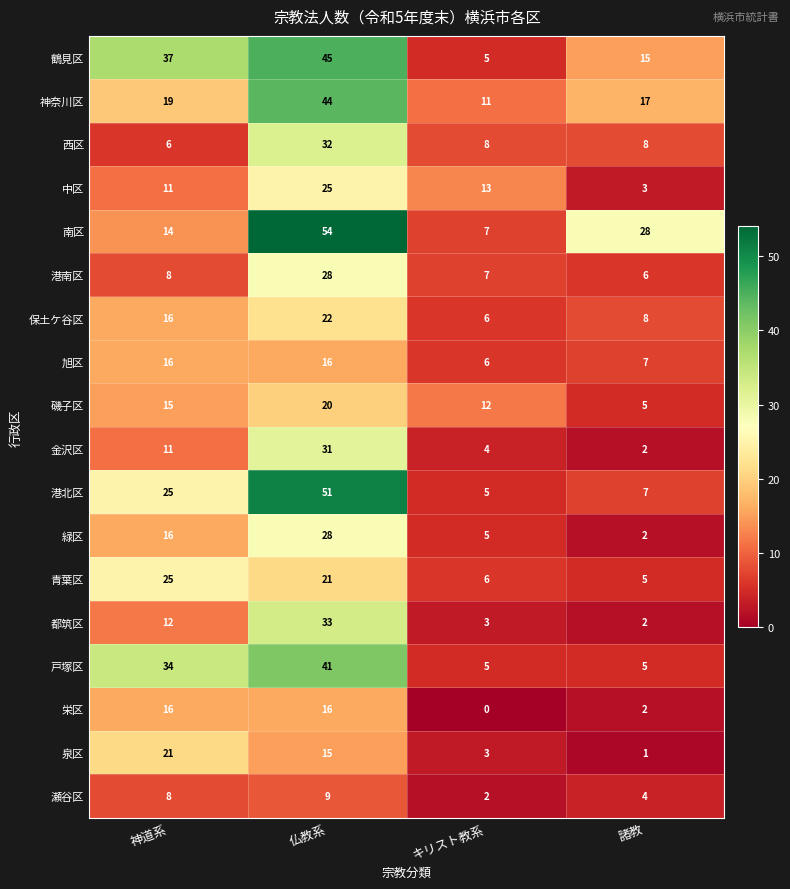

Which series has the largest total across all categories?

南区